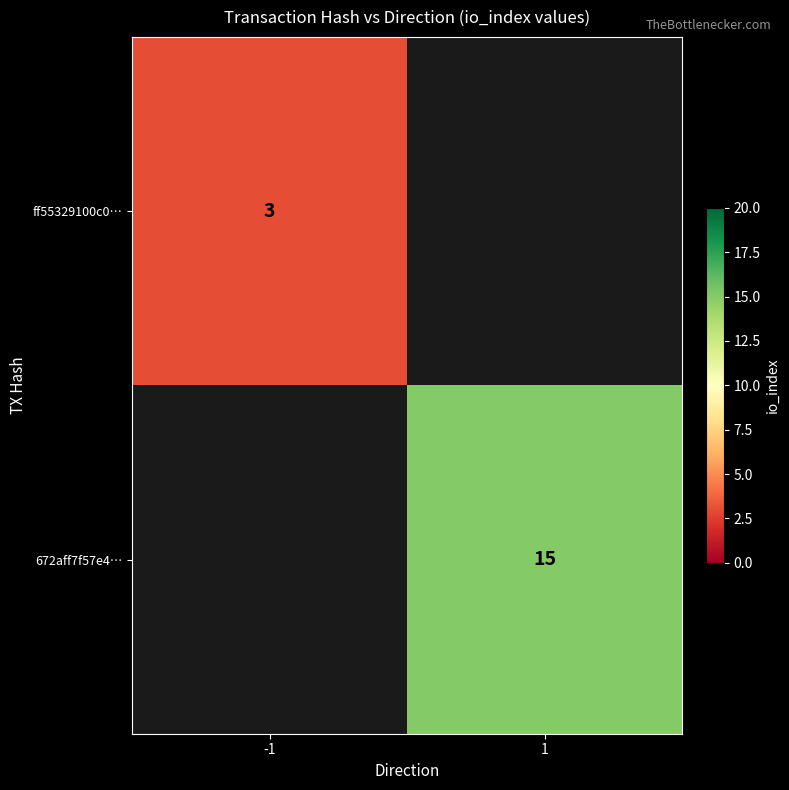

The value of 672aff7f57e4… at 1 is 24. True or false?

False